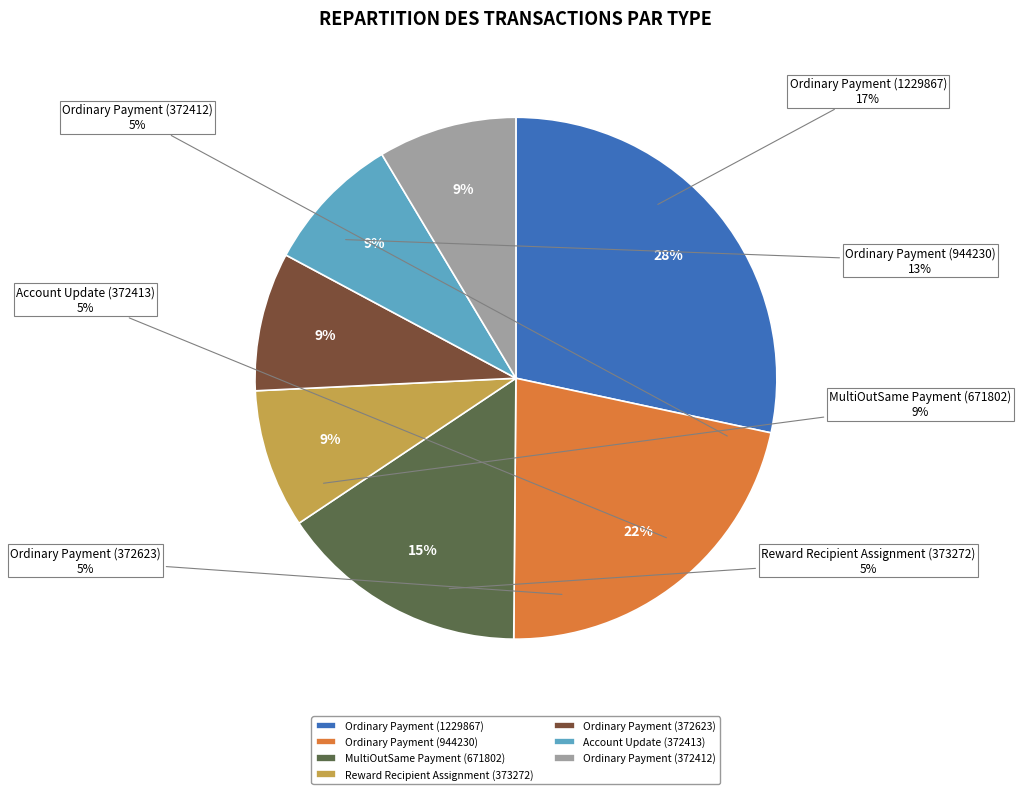

The Ordinary Payment
(372412) slice represents 17% of the pie. True or false?

False